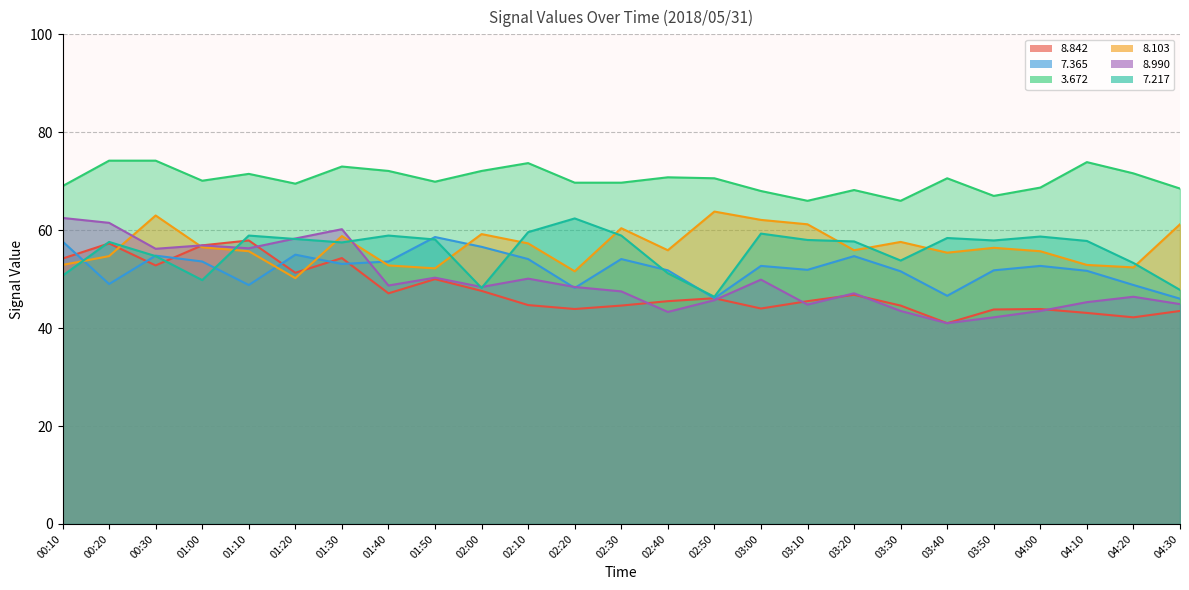

How many times do   7.217 and   7.365 cross each other?

7